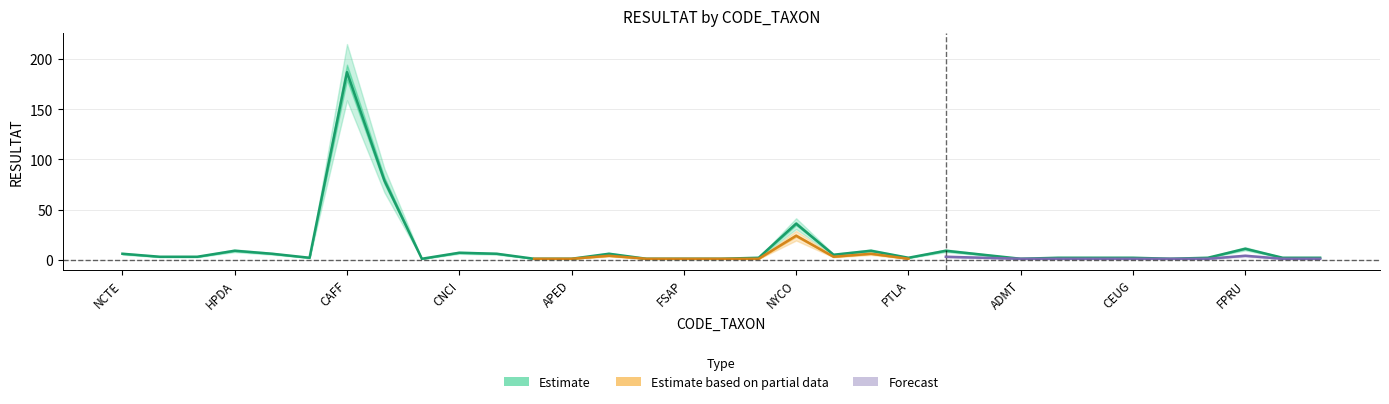

Is it true that Estimate based on partial data equals 2 at CEUG?

False